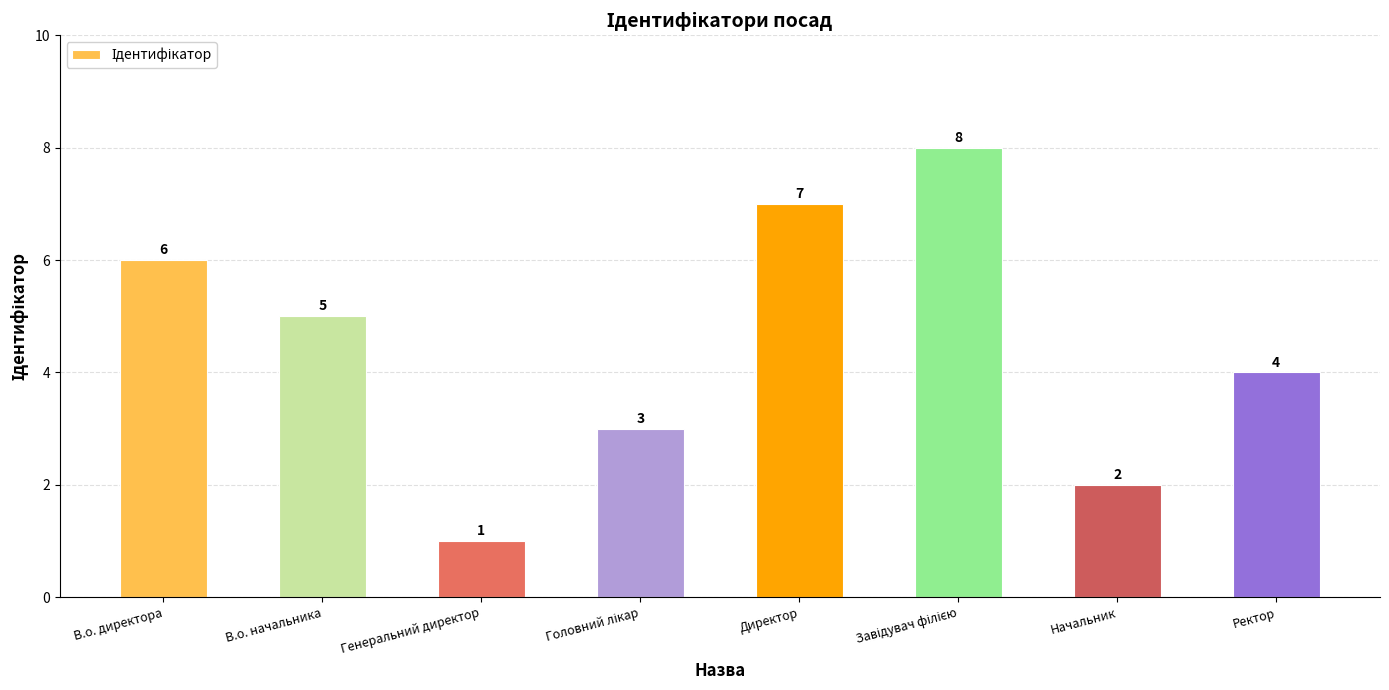

Which has a higher value, Ректор or Генеральний директор?

Ректор